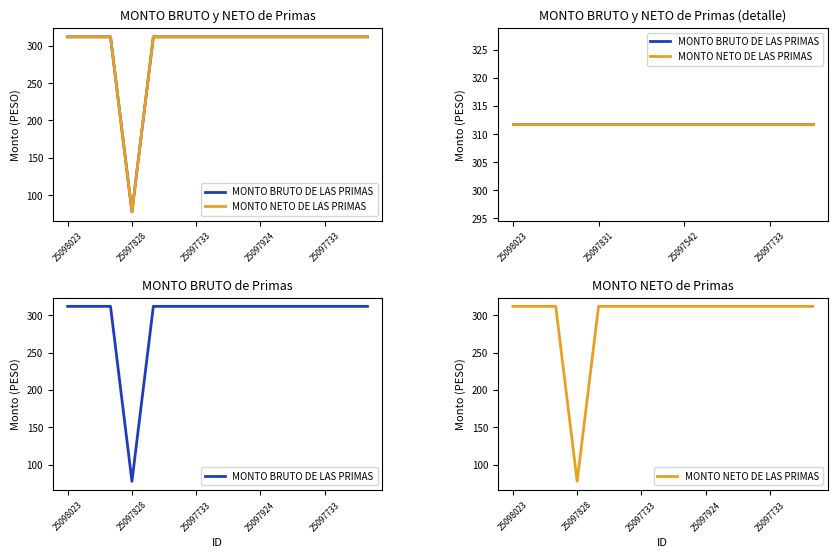

Rank the series by their maximum value, from highest to lowest.

MONTO BRUTO DE LAS PRIMAS, MONTO NETO DE LAS PRIMAS